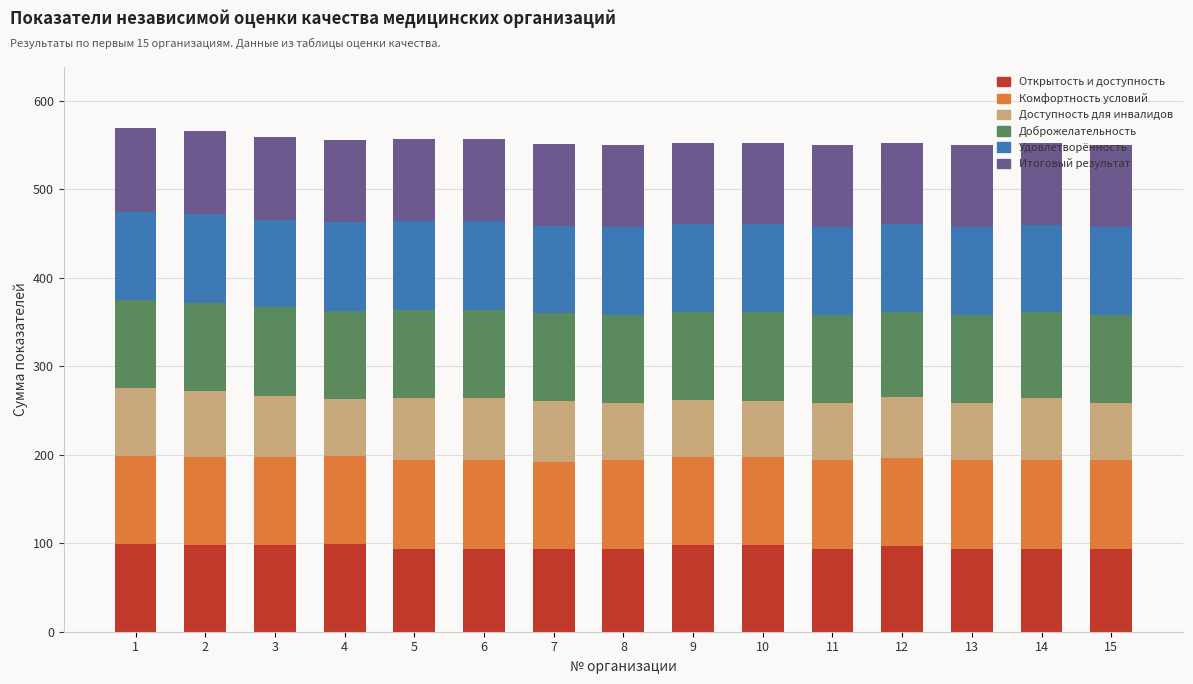

What is the total value across all series at 9?

553